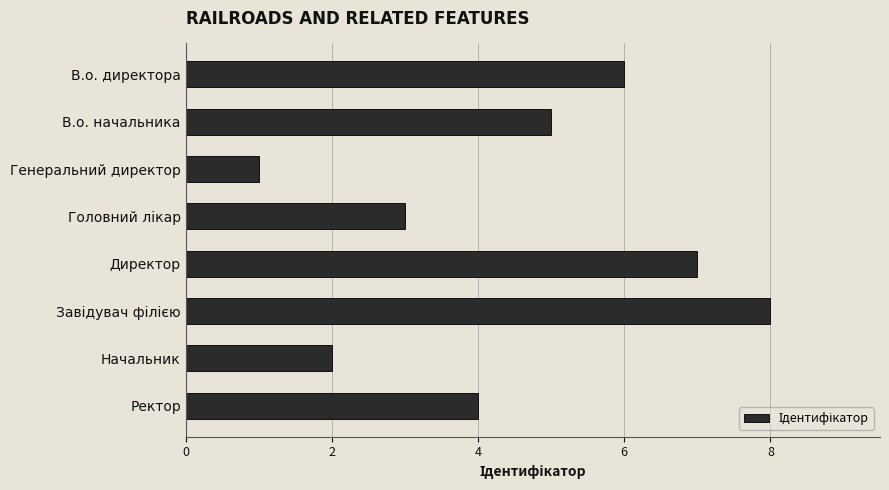

Where is the data nearest to the value 4?

Ректор